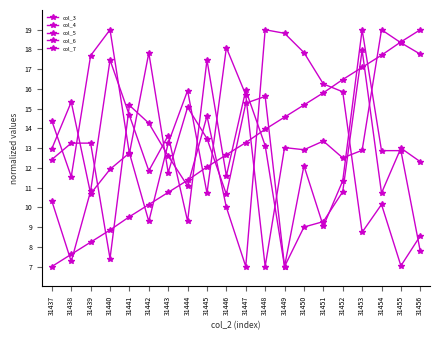

Does the chart have visible grid lines?

No